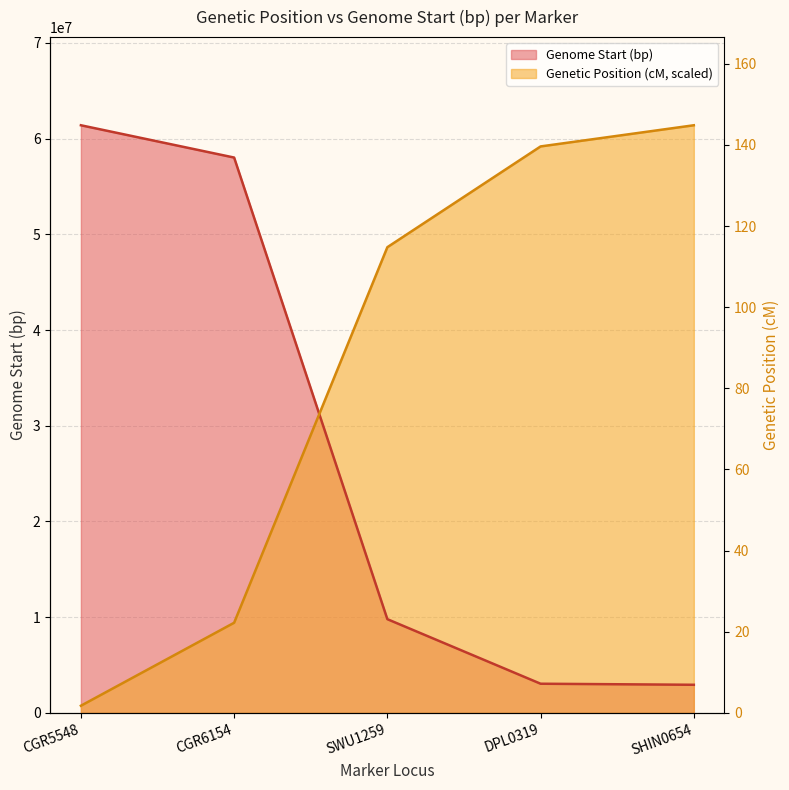

The value at SHIN0654 is 138.8. True or false?

True